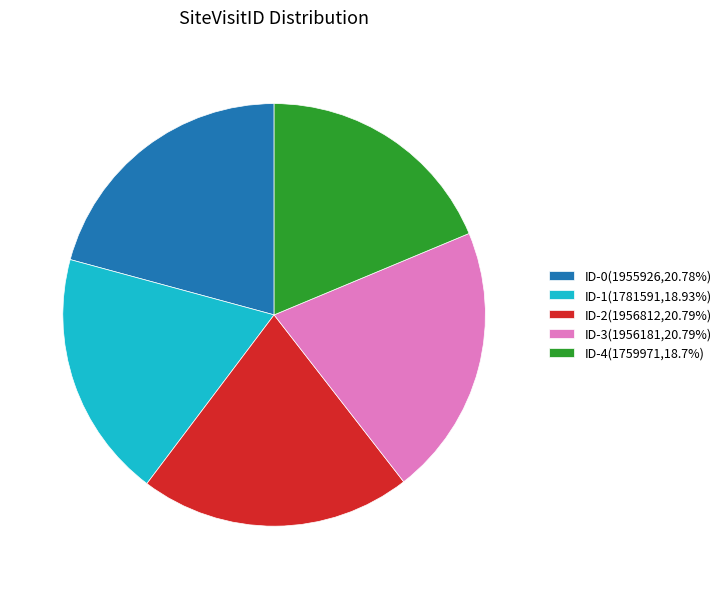

Combined, do ID-2(1956812,20.79%) and ID-0(1955926,20.78%) account for over 50%?

No